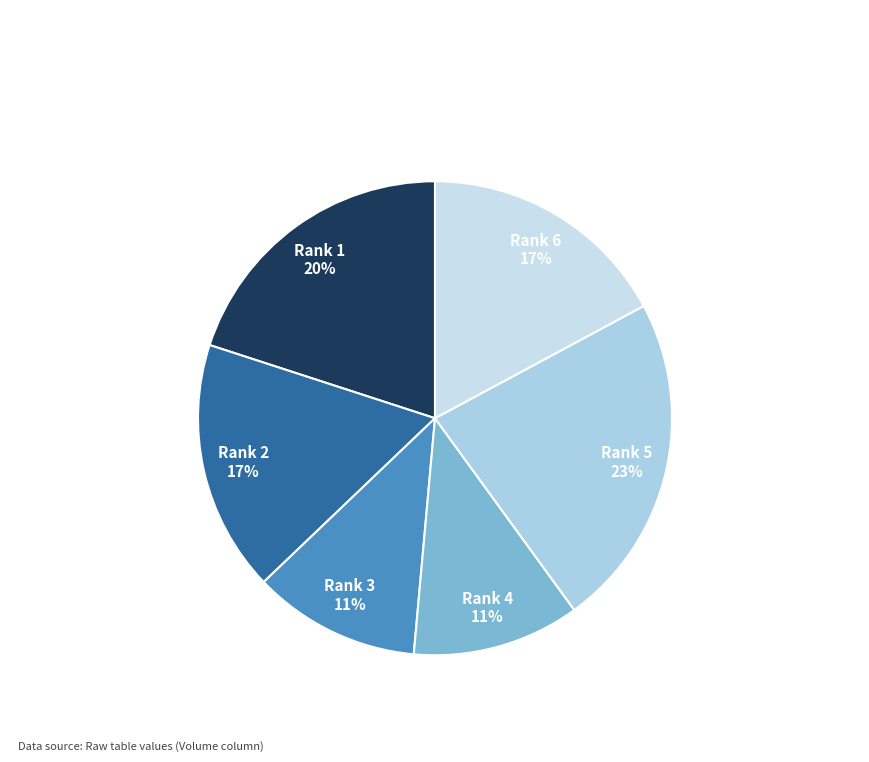

How many segments does this pie chart have?

6